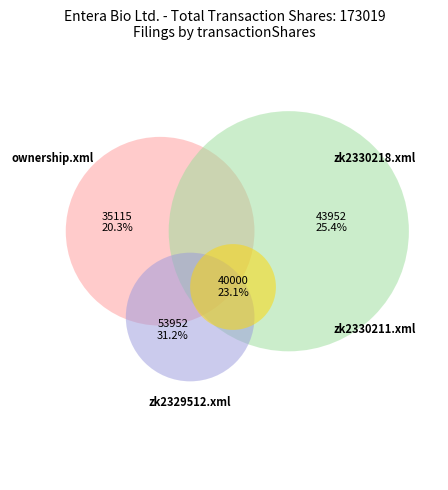

Approximately how many times larger is the value at zk2330218.xml compared to ownership.xml?

1.3